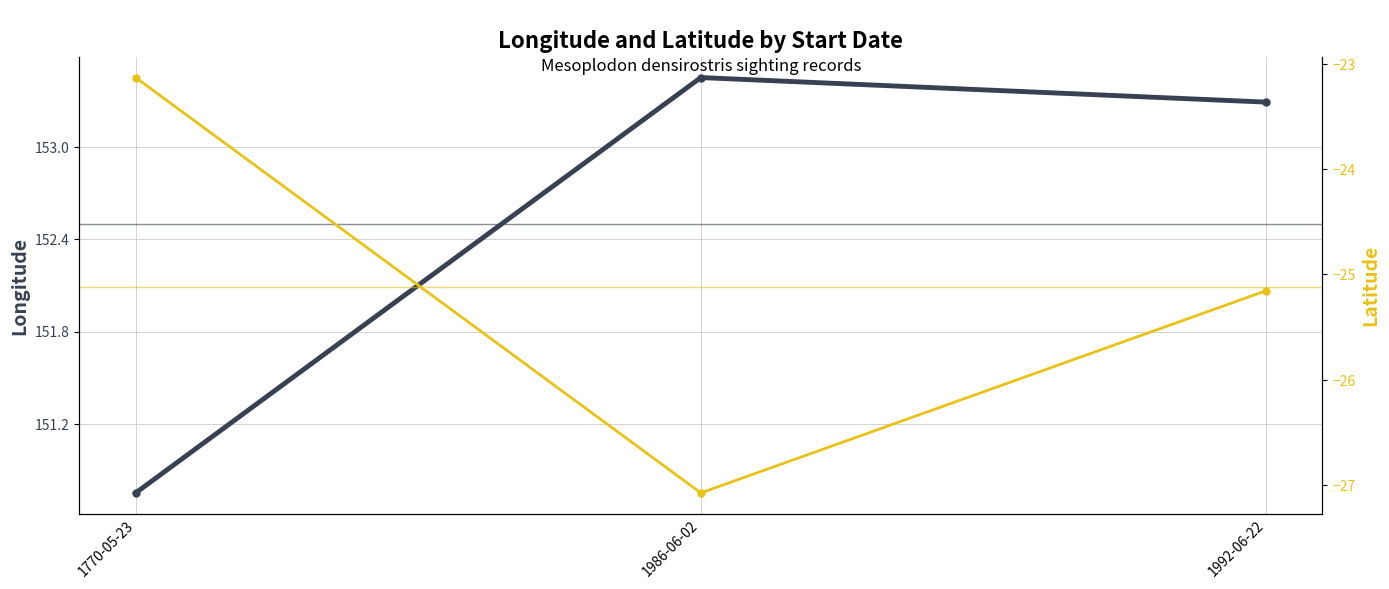

What is the difference between the maximum and second lowest values in the Longitude series?

0.2